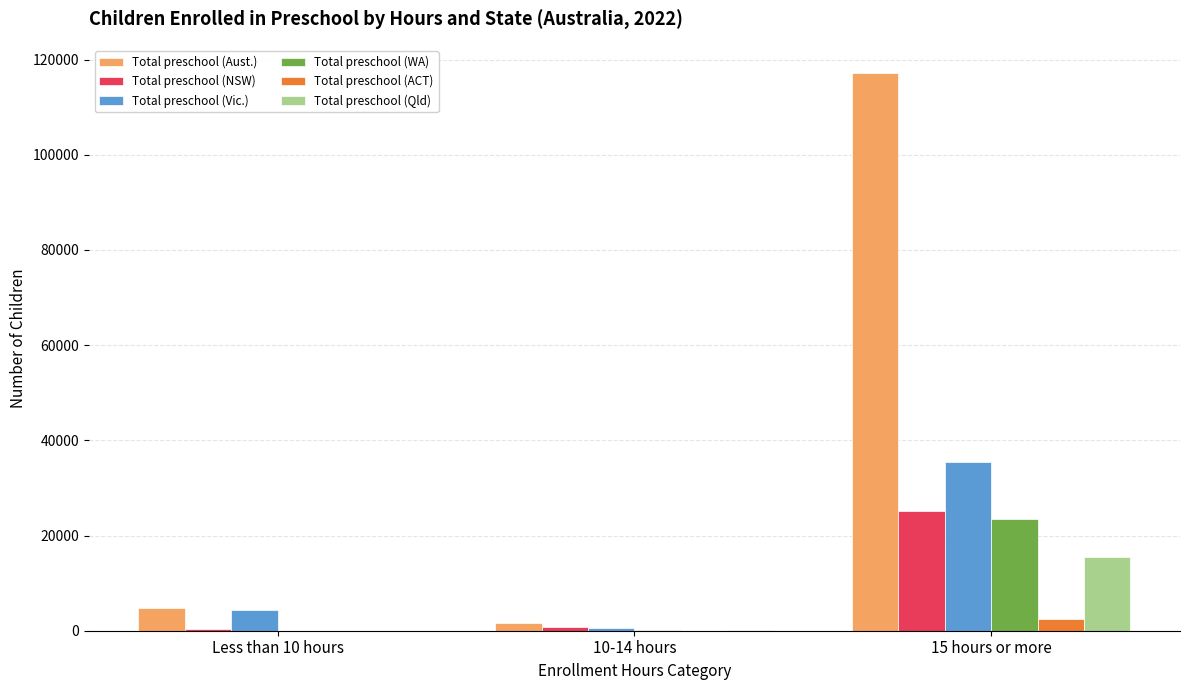

What are all the series names shown in the legend?

Total preschool (Aust.), Total preschool (NSW), Total preschool (Vic.), Total preschool (WA), Total preschool (ACT), Total preschool (Qld)